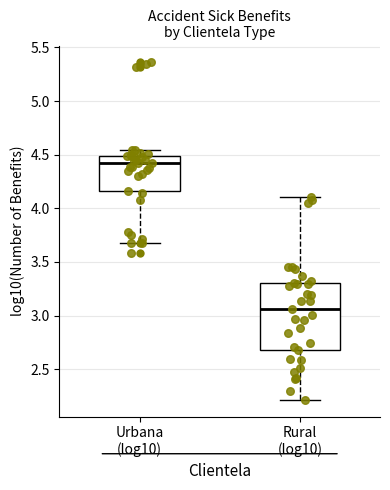

Reading left to right, read every box against the y-axis: the position of its median line, the range the box covers, and the ends of its whiskers. The values are not printed on the chart, so give them approximately, as read against the axis.

Urbana (log10): median 4.45, box 4.15 to 4.50, whiskers 3.70 to 4.55
Rural (log10): median 3.05, box 2.70 to 3.30, whiskers 2.20 to 4.10